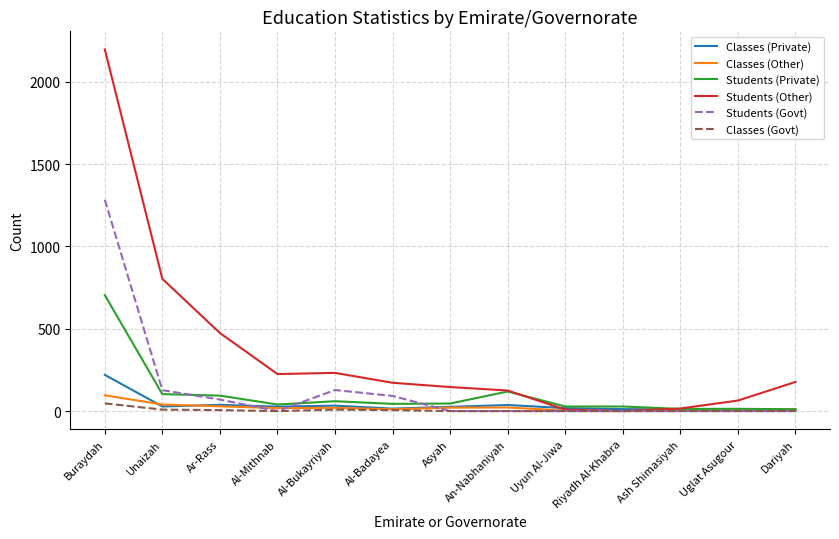

What is the greatest value displayed?

2196